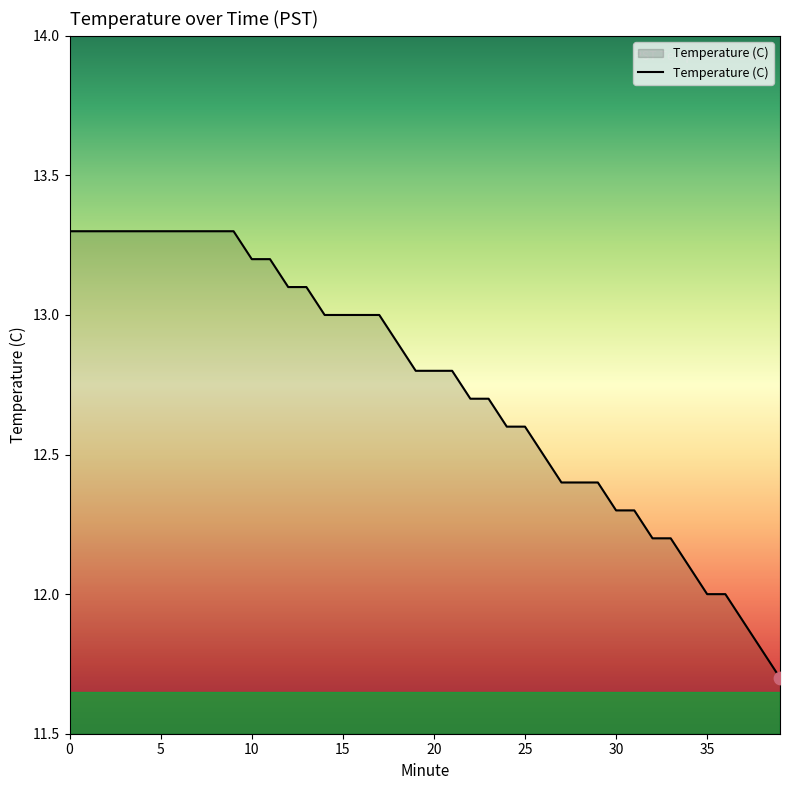

What is the smallest value displayed?

11.7